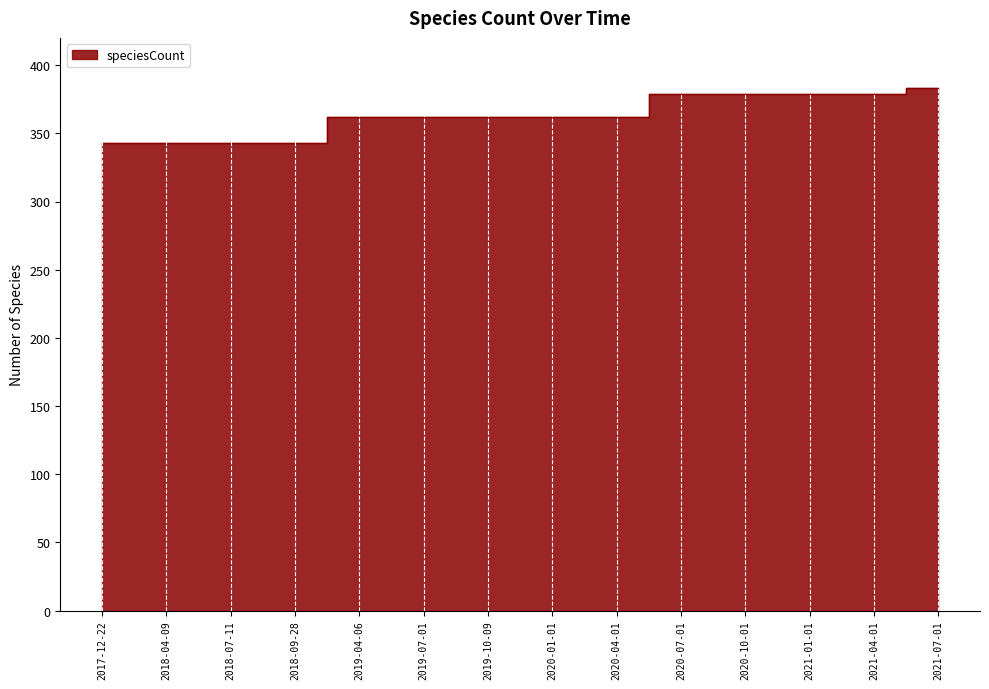

Reading left to right, transcribe all the data shown in this chart.

2017-12-22=343	2018-04-09=343	2018-07-11=343	2018-09-28=343	2019-04-06=362	2019-07-01=362	2019-10-09=362	2020-01-01=362	2020-04-01=362	2020-07-01=379	2020-10-01=379	2021-01-01=379	2021-04-01=379	2021-07-01=383